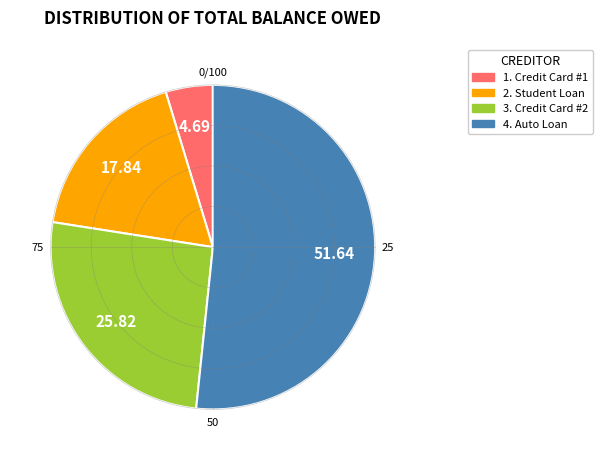

Is the sum of 4. Auto Loan and 1. Credit Card #1 greater than half?

Yes